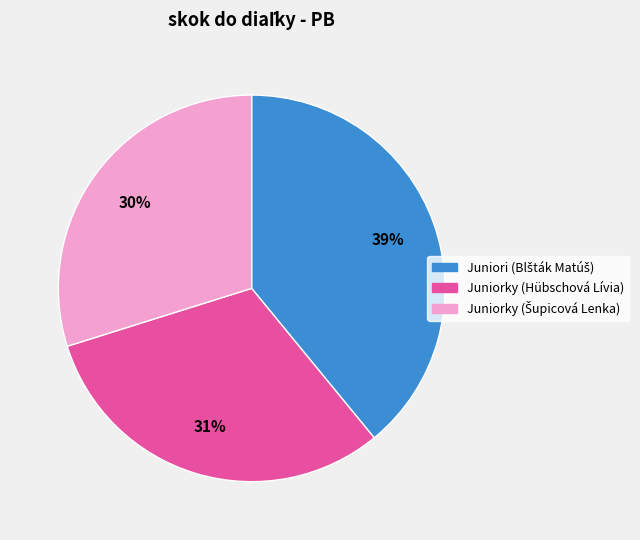

To the nearest percent, what is the average slice percentage?

33%